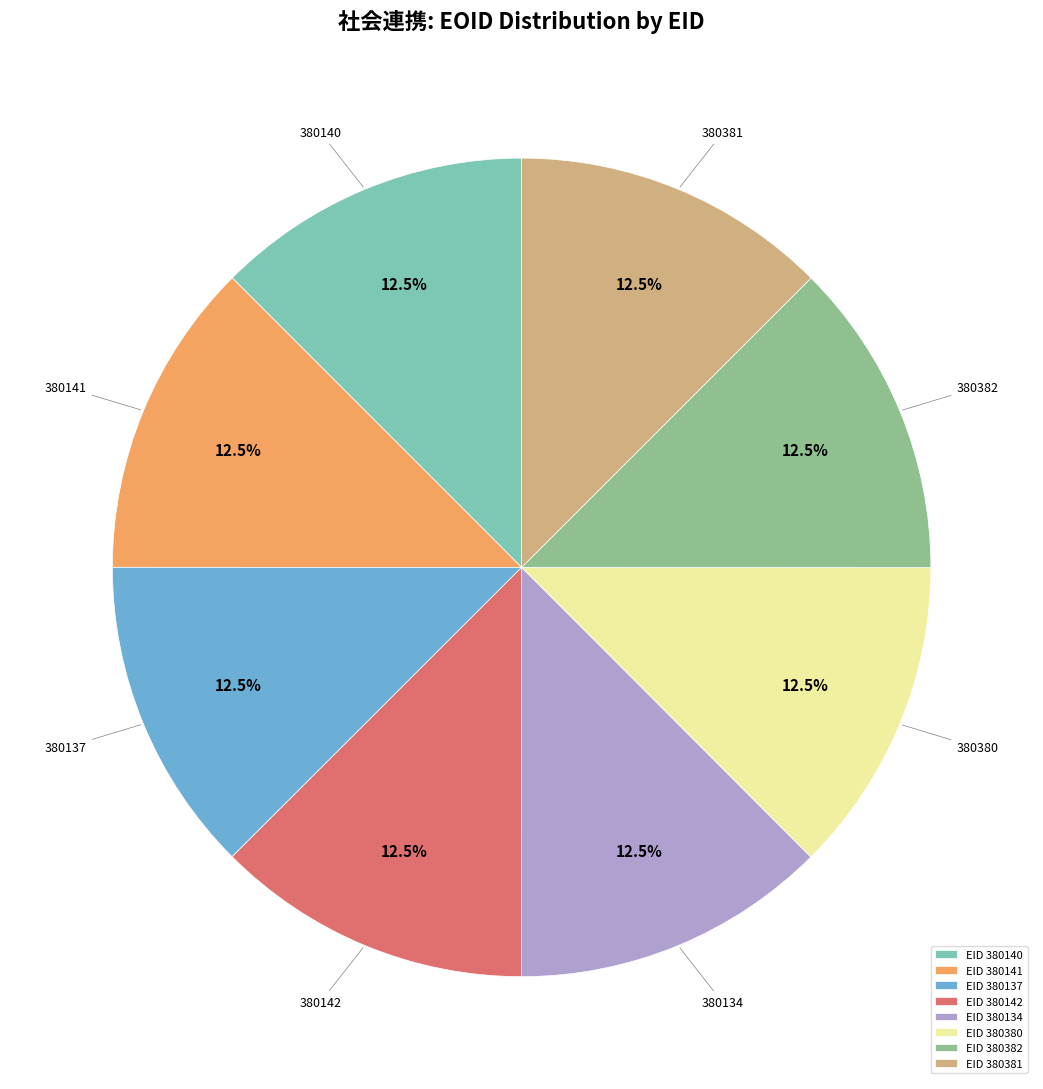

What is the ratio of the value at 380142 to the value at 380382?

1.0